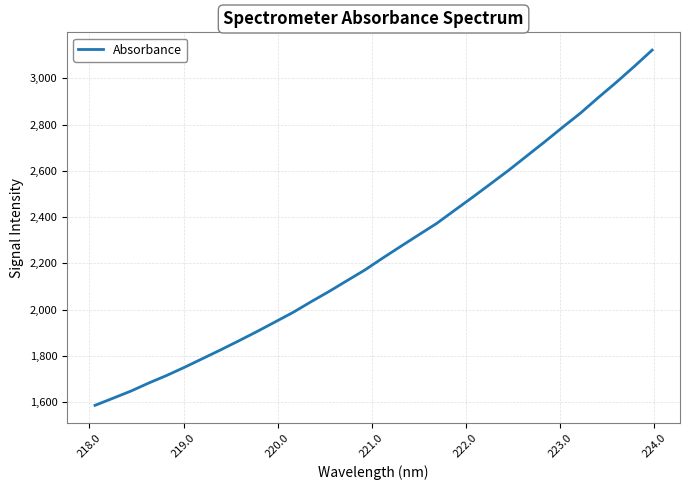

What is the maximum value shown in the chart?

3122.0